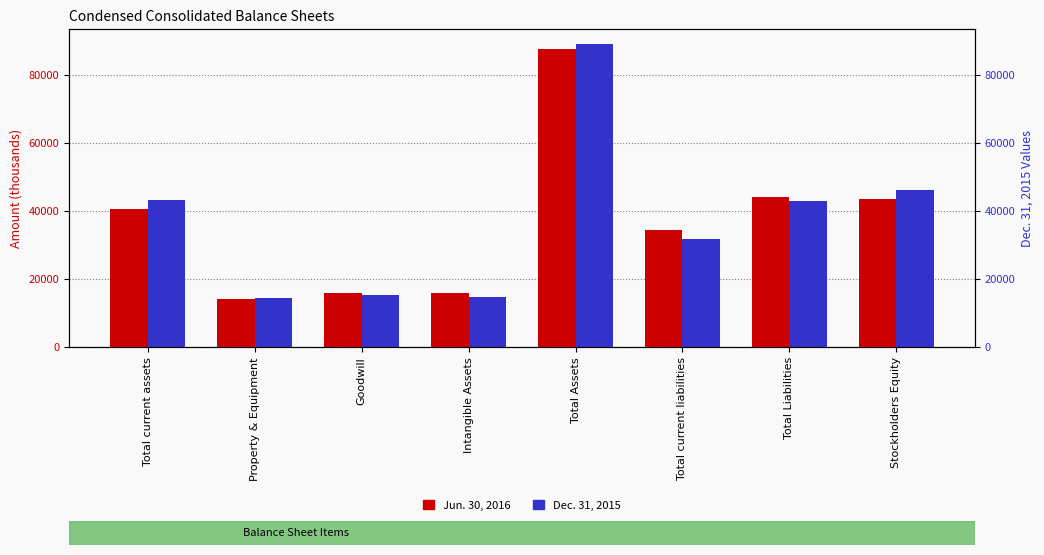

Reading left to right, transcribe all the data shown in this chart.

Jun. 30, 2016: 40535	13996	15949	15881	87661	34470	44215	43446
Dec. 31, 2015: 43328	14377	15187	14798	89026	31638	42922	46104